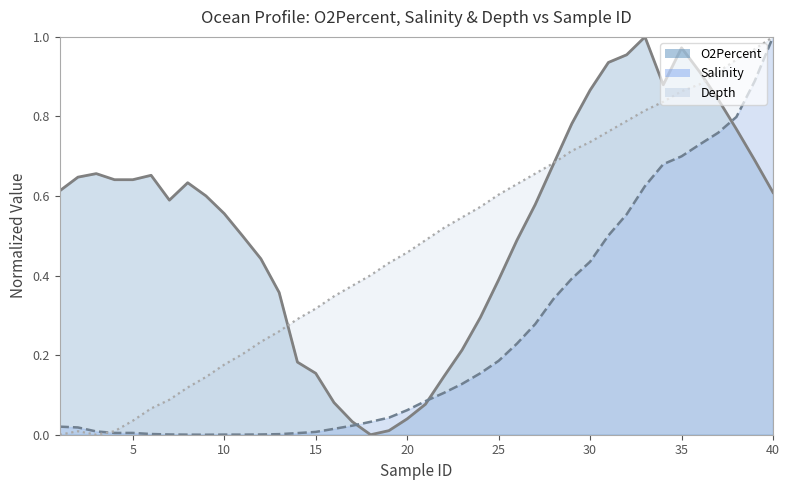

What is the difference between the maximum and second lowest values in the Salinity series?

1.0